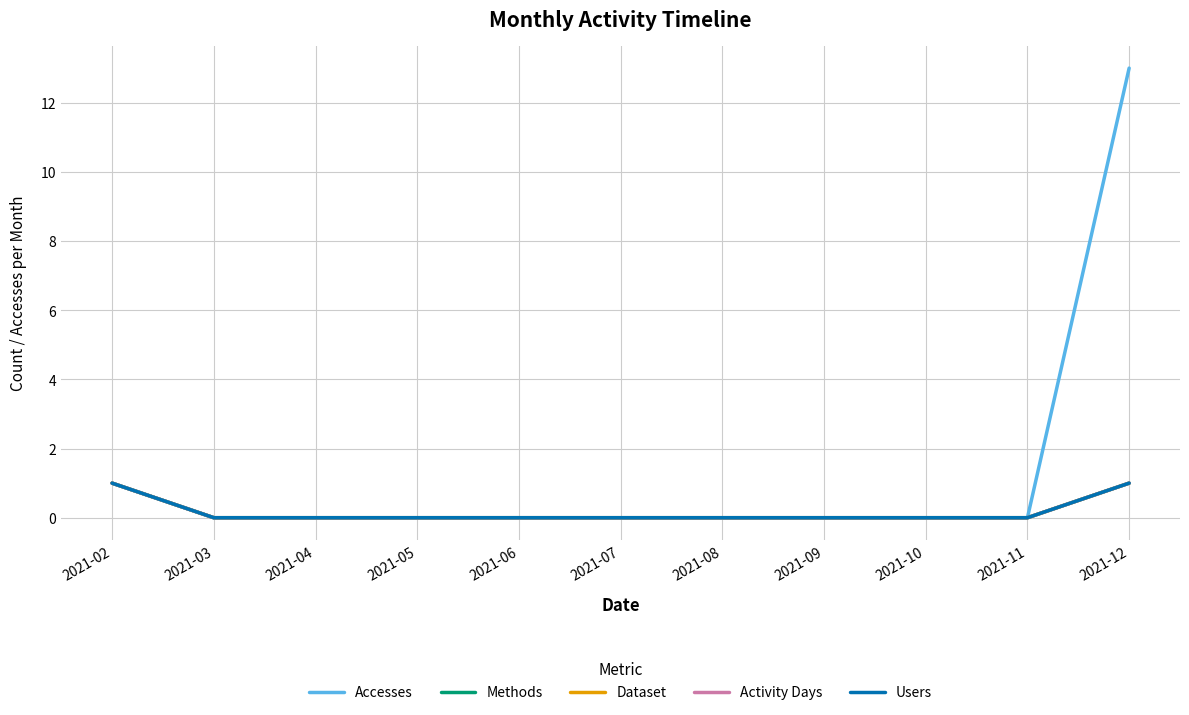

Between 2021-04 and 2021-10, which is larger?

2021-04